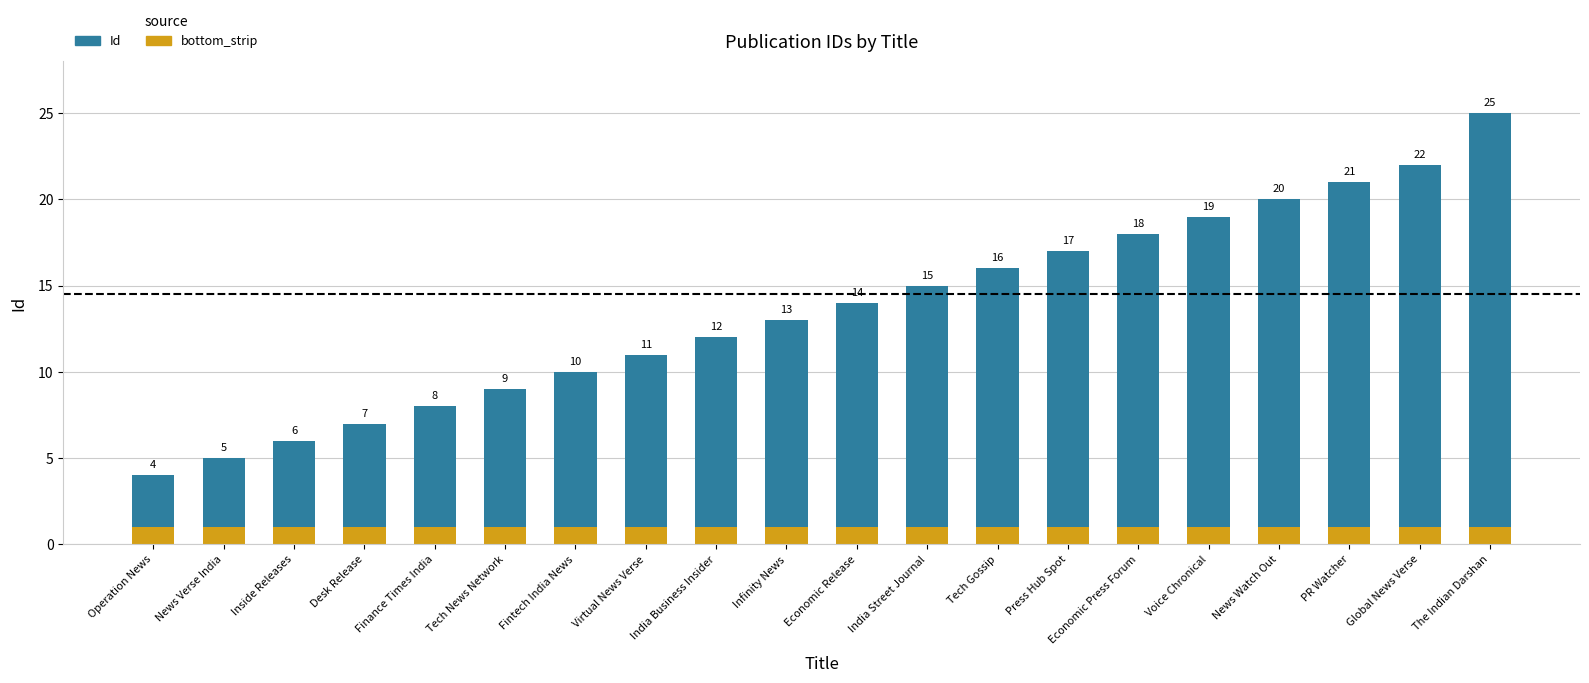

What is the sum of all bottom_strip values?

20